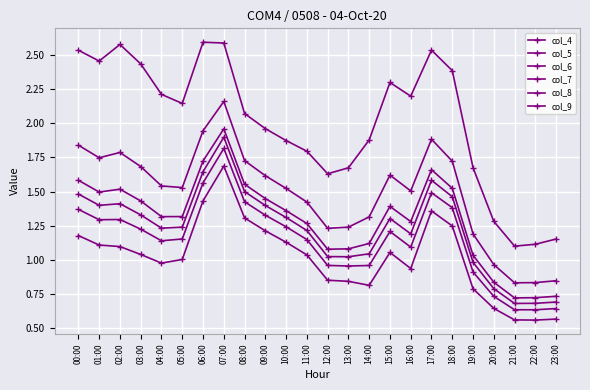

Which has a higher value, 08:00 or 00:00?

00:00